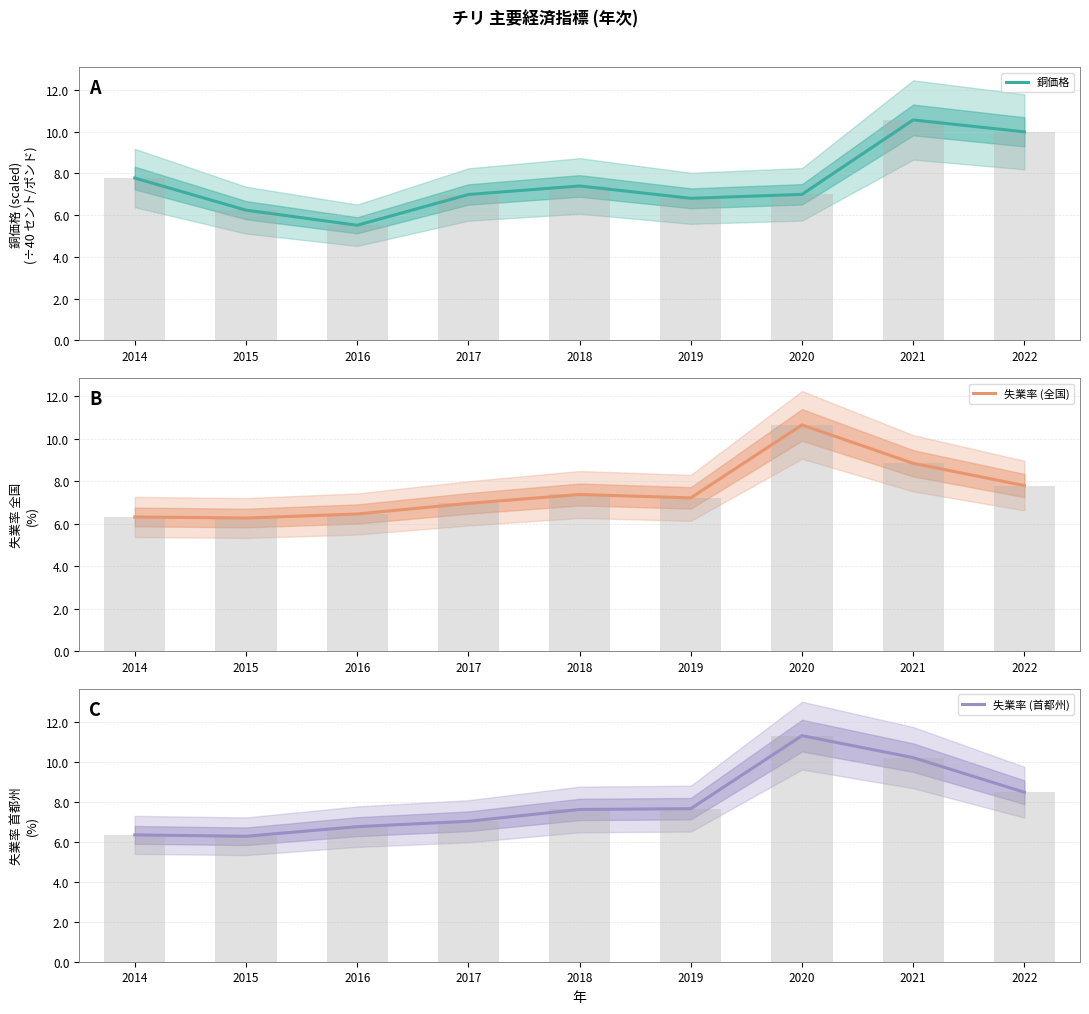

What are all the series names shown in the legend?

銅価格, 失業率 (全国), 失業率 (首都州)